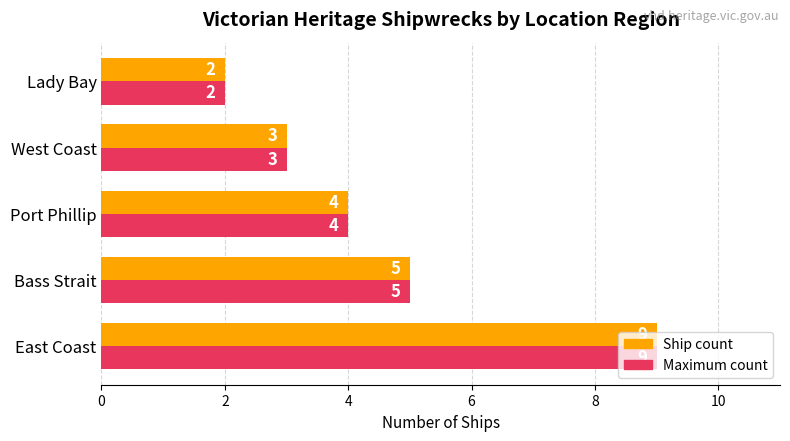

What is the maximum value shown in the chart?

9